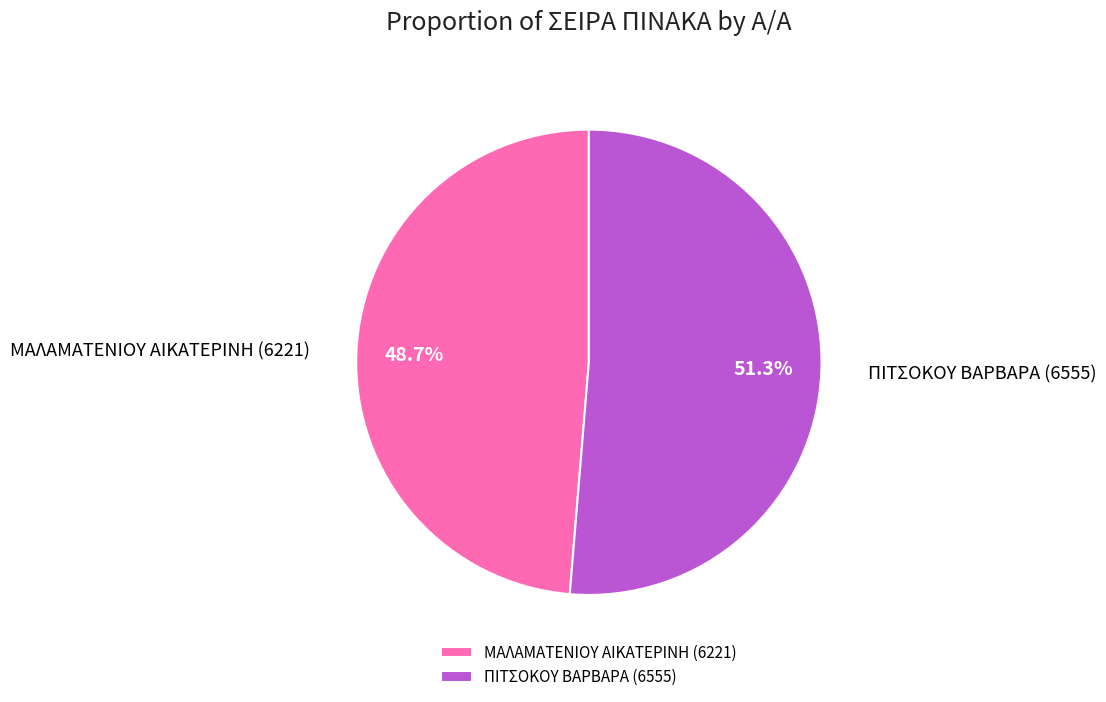

Which slice is the smallest?

ΜΑΛΑΜΑΤΕΝΙΟΥ ΑΙΚΑΤΕΡΙΝΗ (6221)